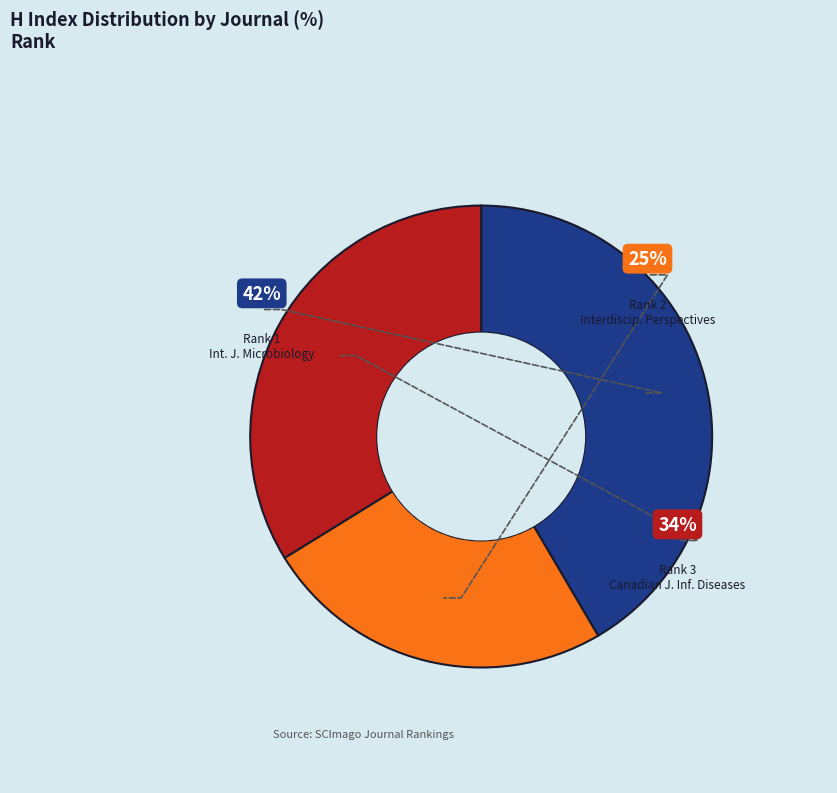

What is the ratio of the value at International Journal of Microbiology to the value at Interdisciplinary Perspectives on Infectious Diseases?

1.7